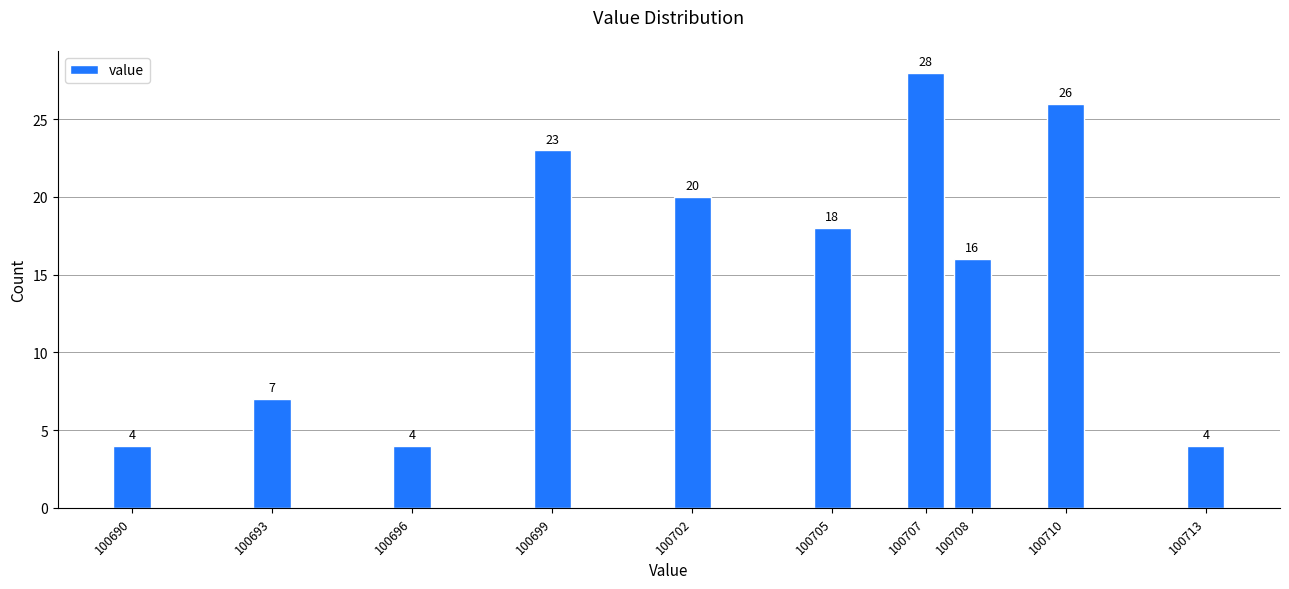

Reading left to right, extract all data points from this chart.

4	7	4	23	20	18	28	16	26	4